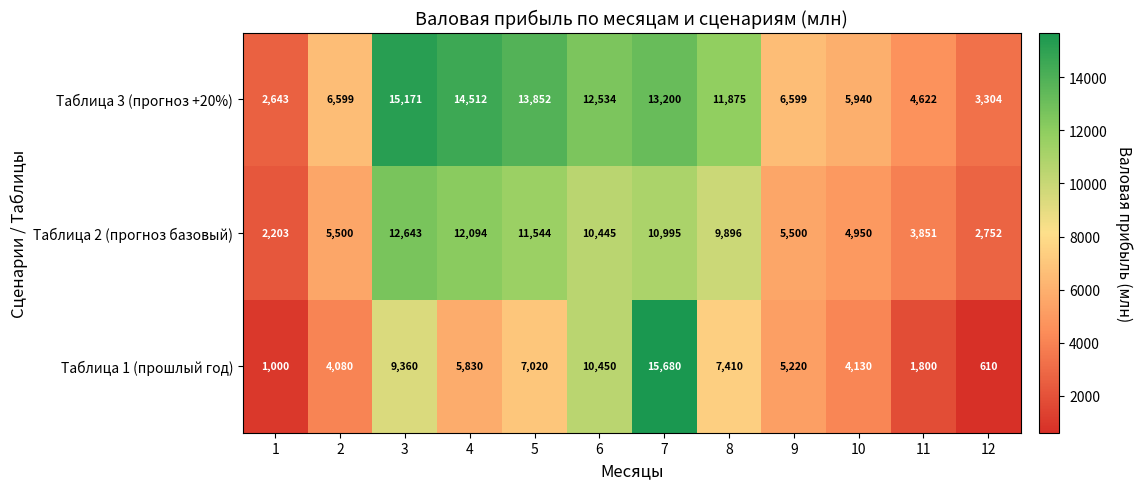

What is the approximate value of Таблица 2 (прогноз базовый) at 1, to the nearest 10?

2200